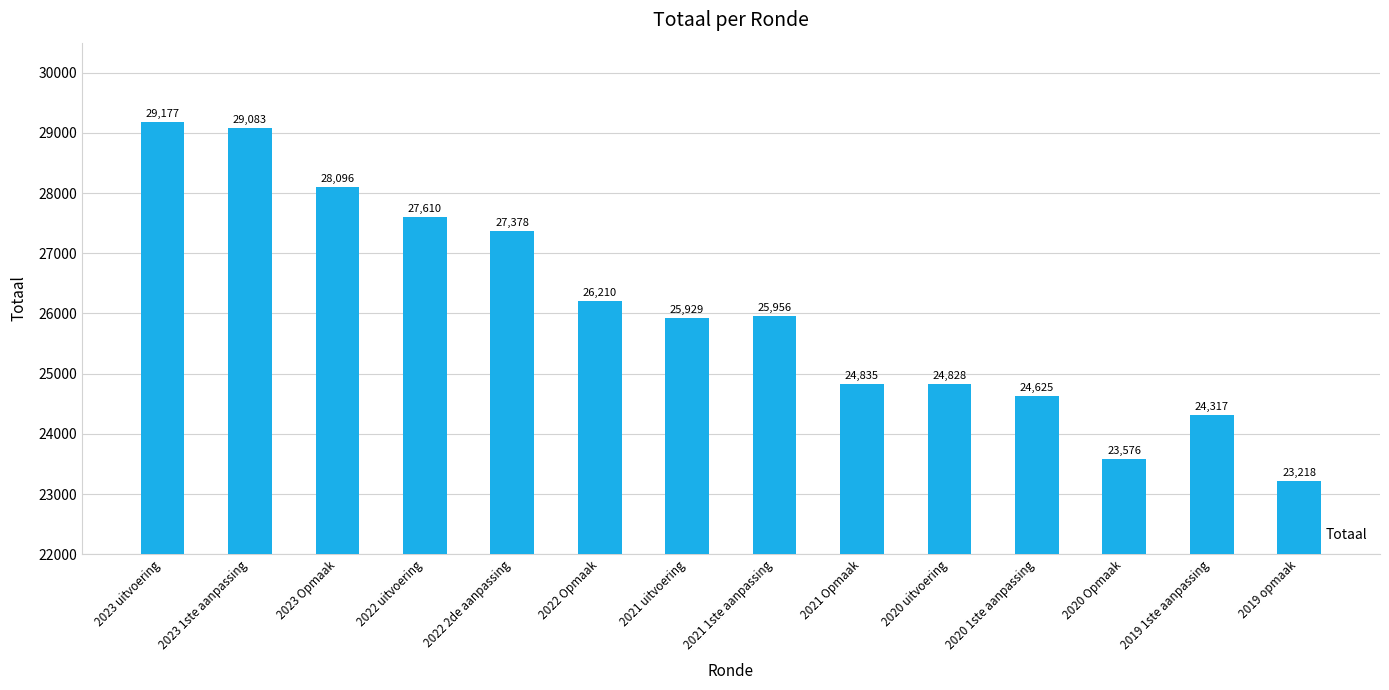

Which category has the lowest value across all series?

2019 opmaak